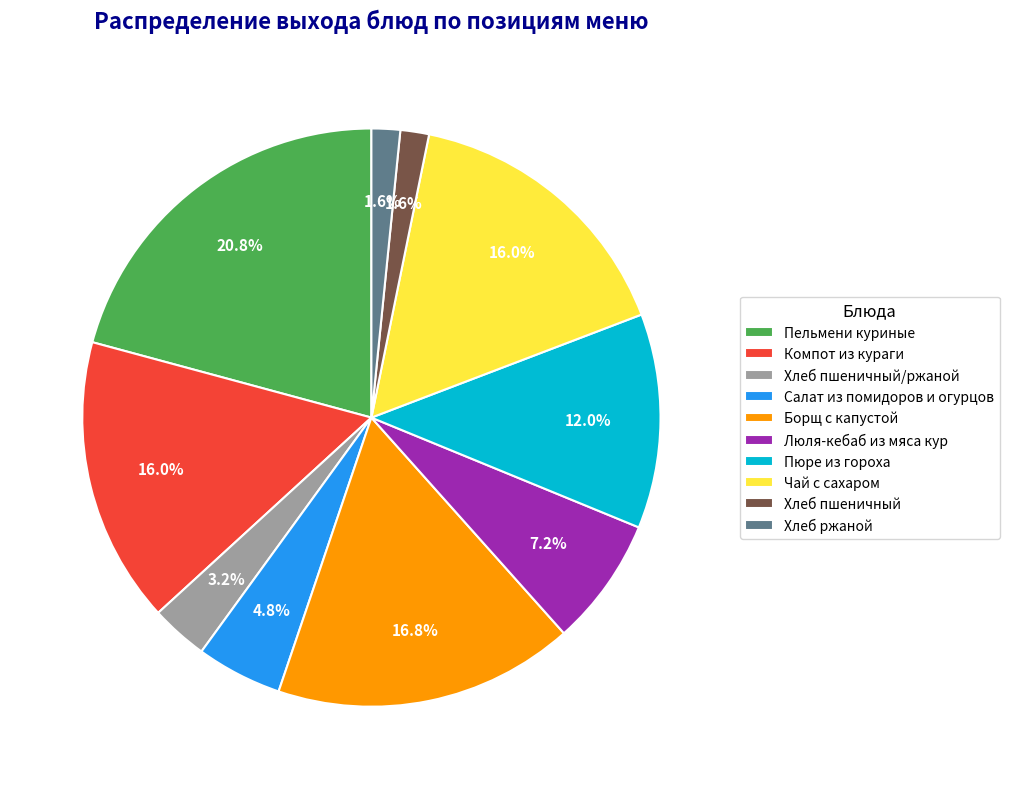

To the nearest percent, what is the combined percentage of Борщ с капустой and Люля-кебаб из мяса кур?

24%